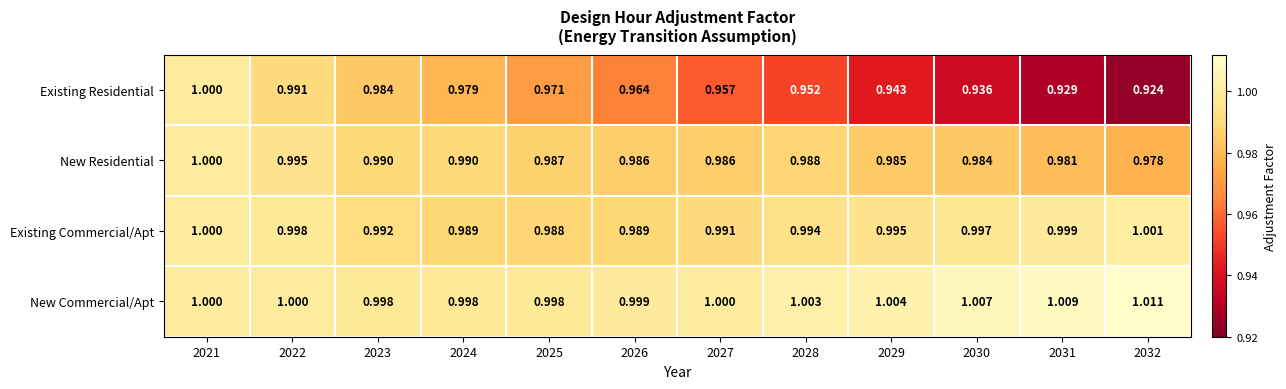

Which series has the largest total across all categories?

New Commercial/Apt